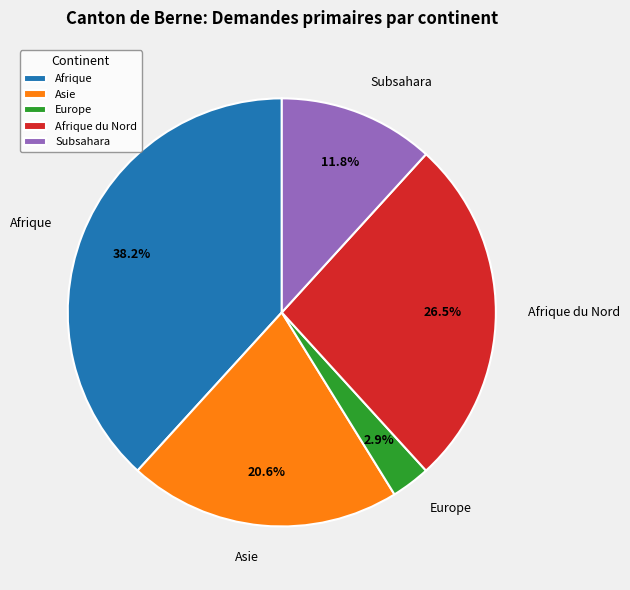

Between Asie and Subsahara, which is larger?

Asie